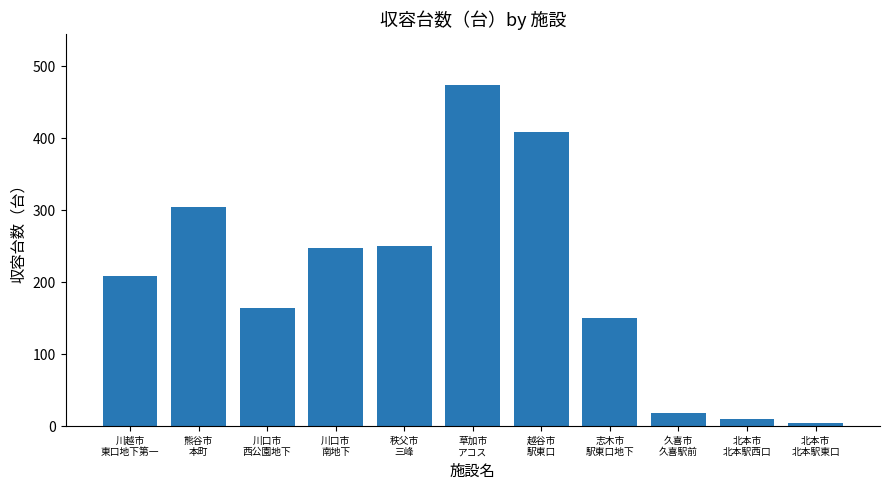

What is the sum of all values?

2241